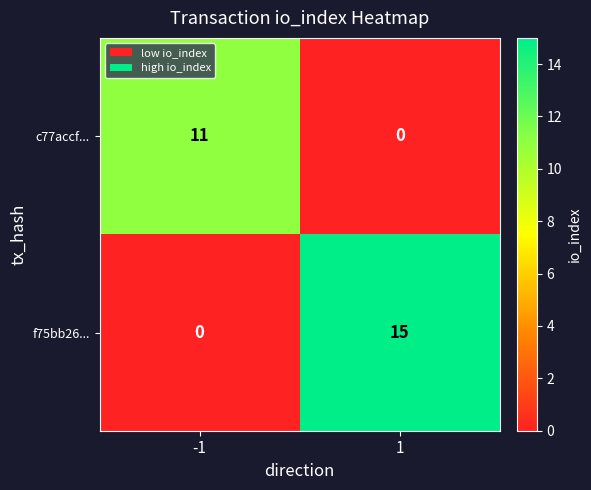

What is the difference between the maximum and minimum values in the c77accf... series?

11